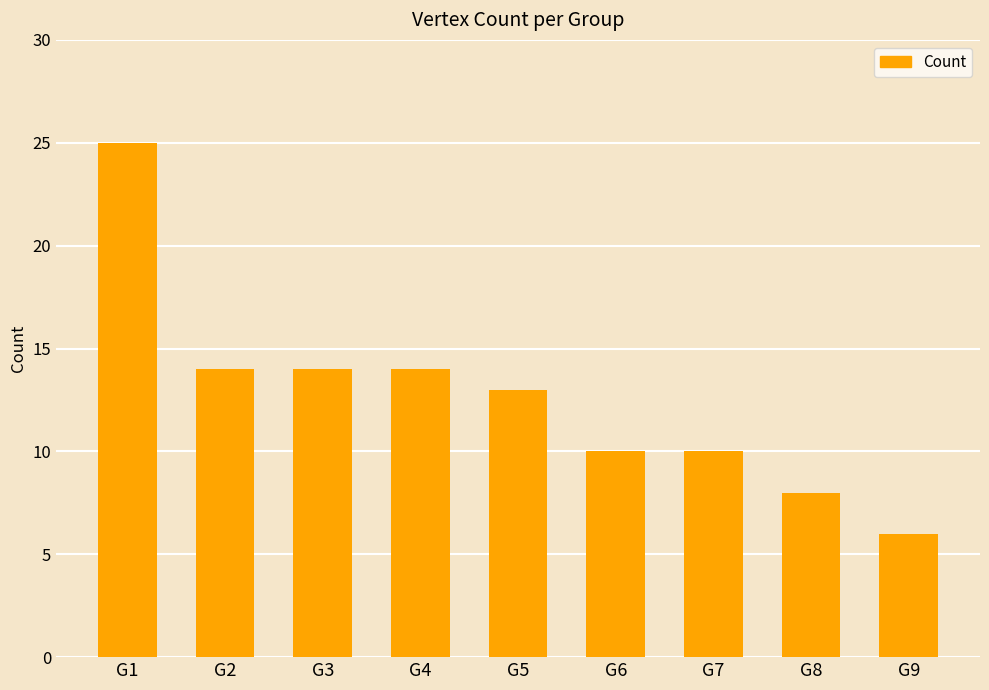

Reading right to left, list all the values displayed in this chart.

G9=6	G8=8	G7=10	G6=10	G5=13	G4=14	G3=14	G2=14	G1=25